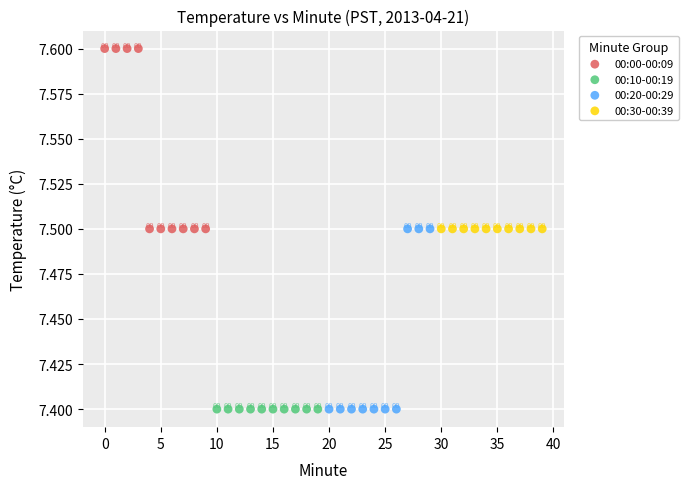

Which series reaches the maximum Y coordinate?

00:00-00:09